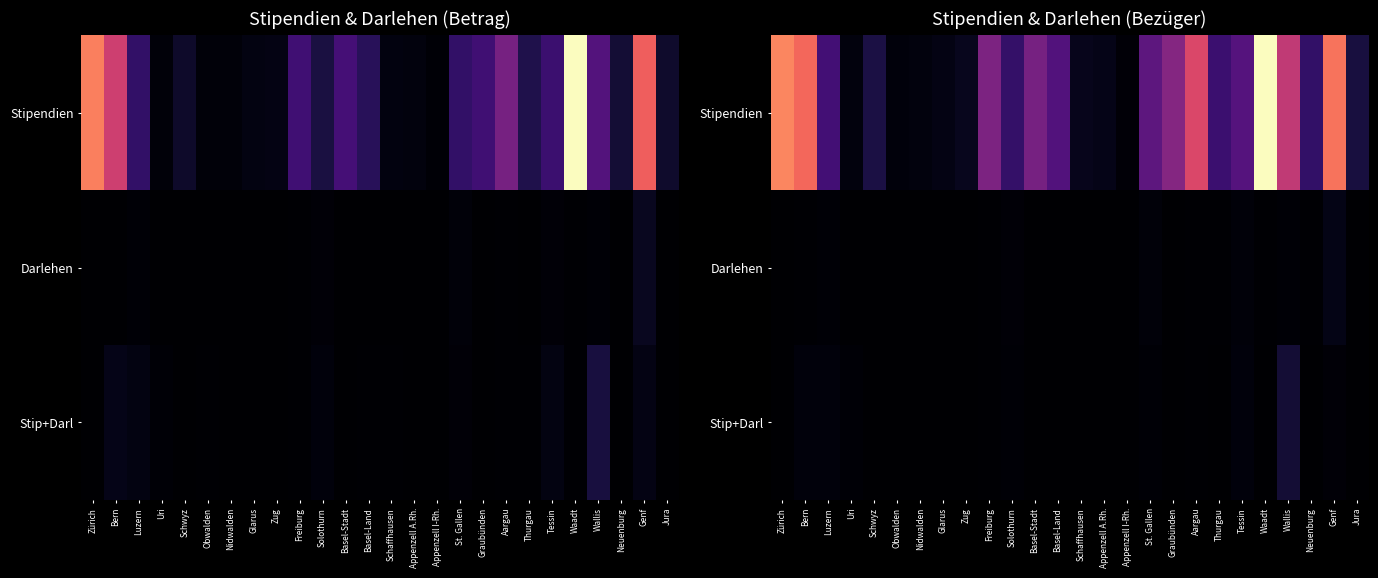

List the series in order of their peak value, lowest first.

Darlehen, Stip+Darl, Stipendien